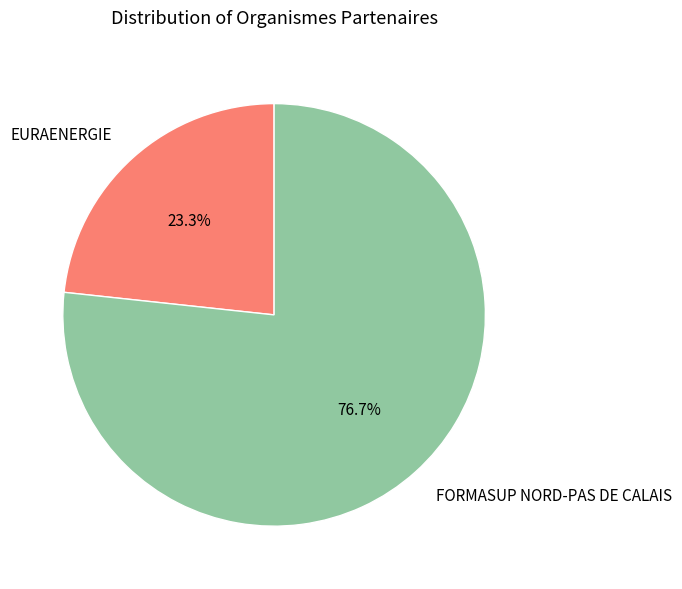

Which category has the biggest portion of the pie?

FORMASUP NORD-PAS DE CALAIS